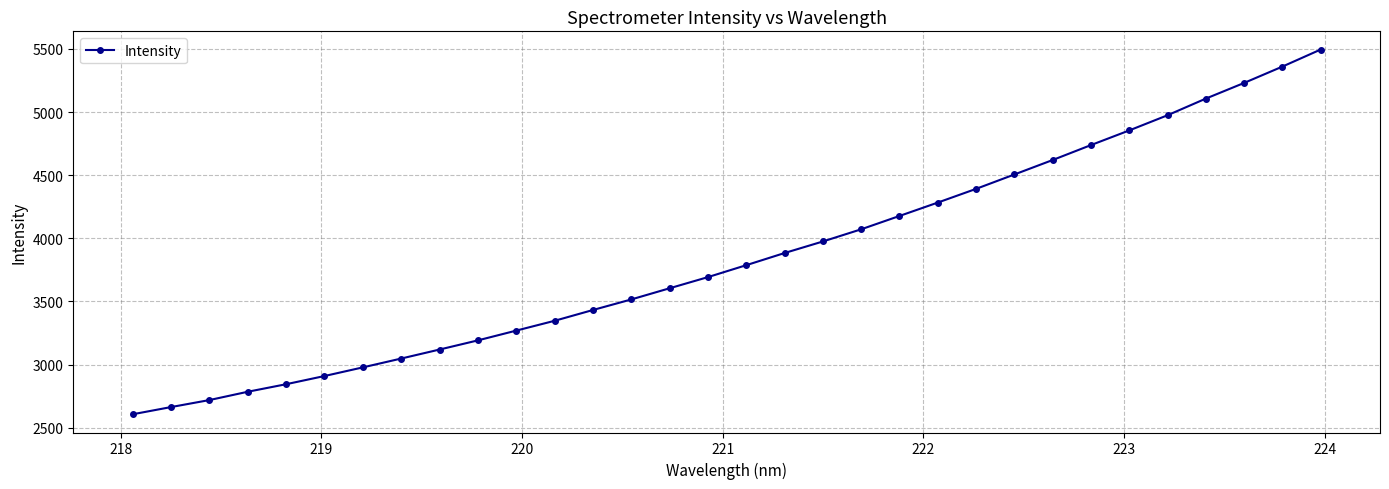

What is the value of the 31st point from the left?

5360.1